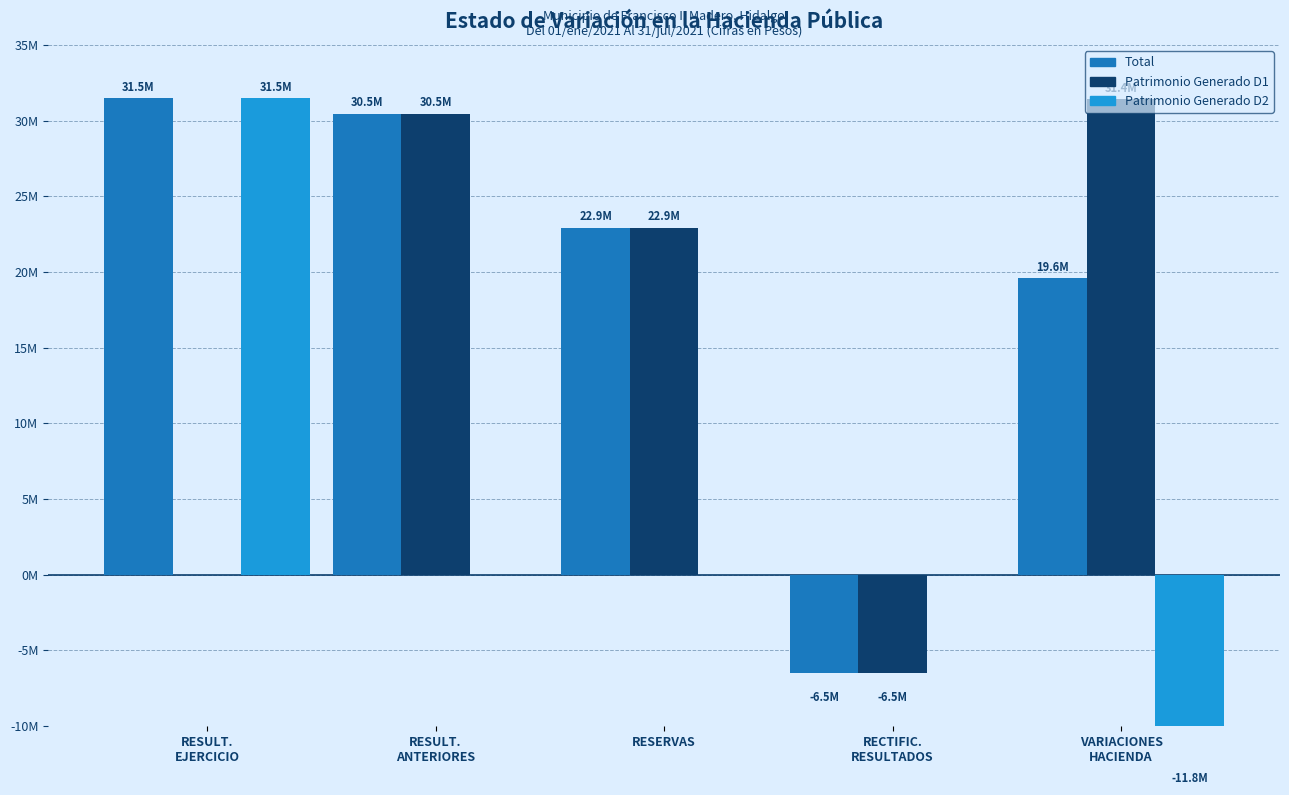

Which category has the lowest value across all series?

VARIACIONES
HACIENDA